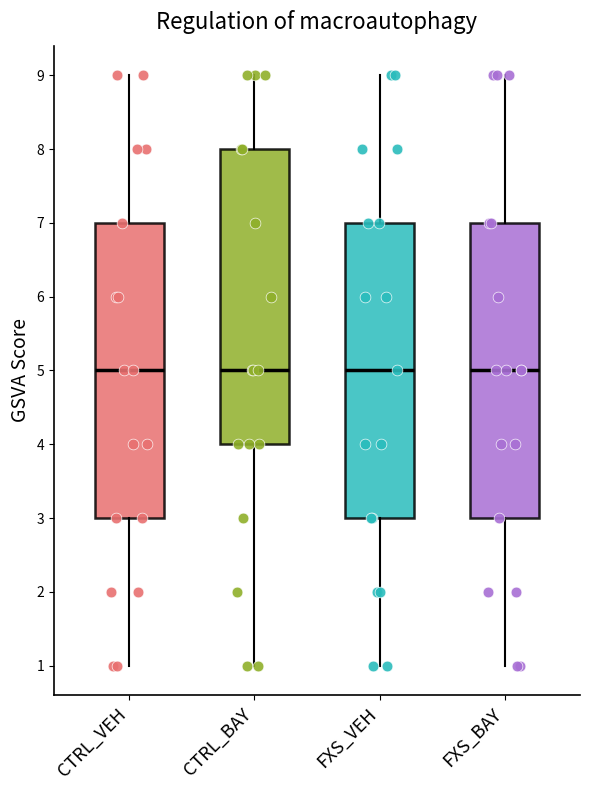

Reading left to right, read every box against the y-axis: the position of its median line, the range the box covers, and the ends of its whiskers. The values are not printed on the chart, so give them approximately, as read against the axis.

CTRL_VEH: median 5, box 3 to 7, whiskers 1 to 9
CTRL_BAY: median 5, box 4 to 8, whiskers 1 to 9
FXS_VEH: median 5, box 3 to 7, whiskers 1 to 9
FXS_BAY: median 5, box 3 to 7, whiskers 1 to 9